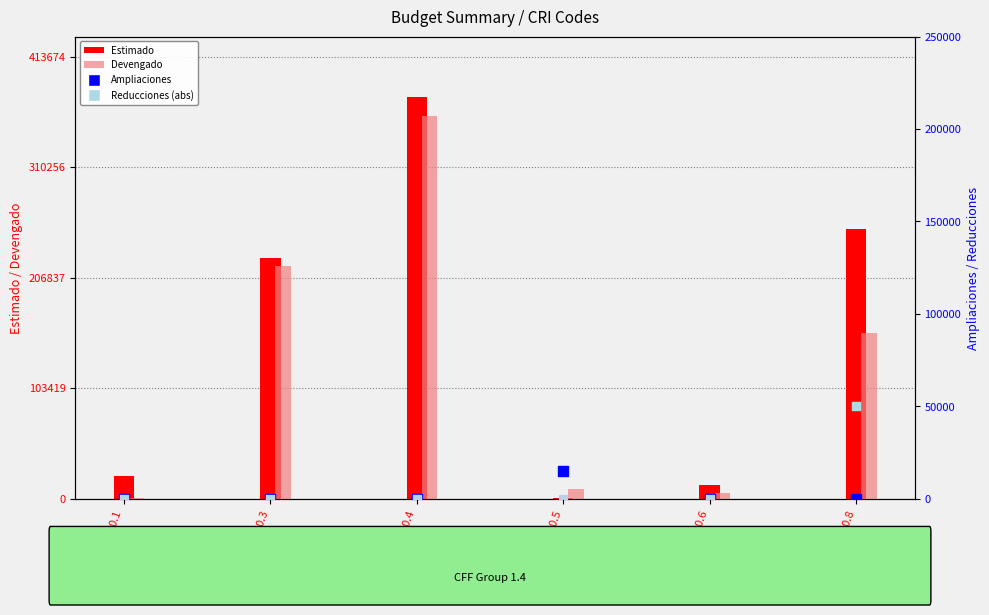

At which category is the sum across all series the highest?

4.3.1.1.0.4